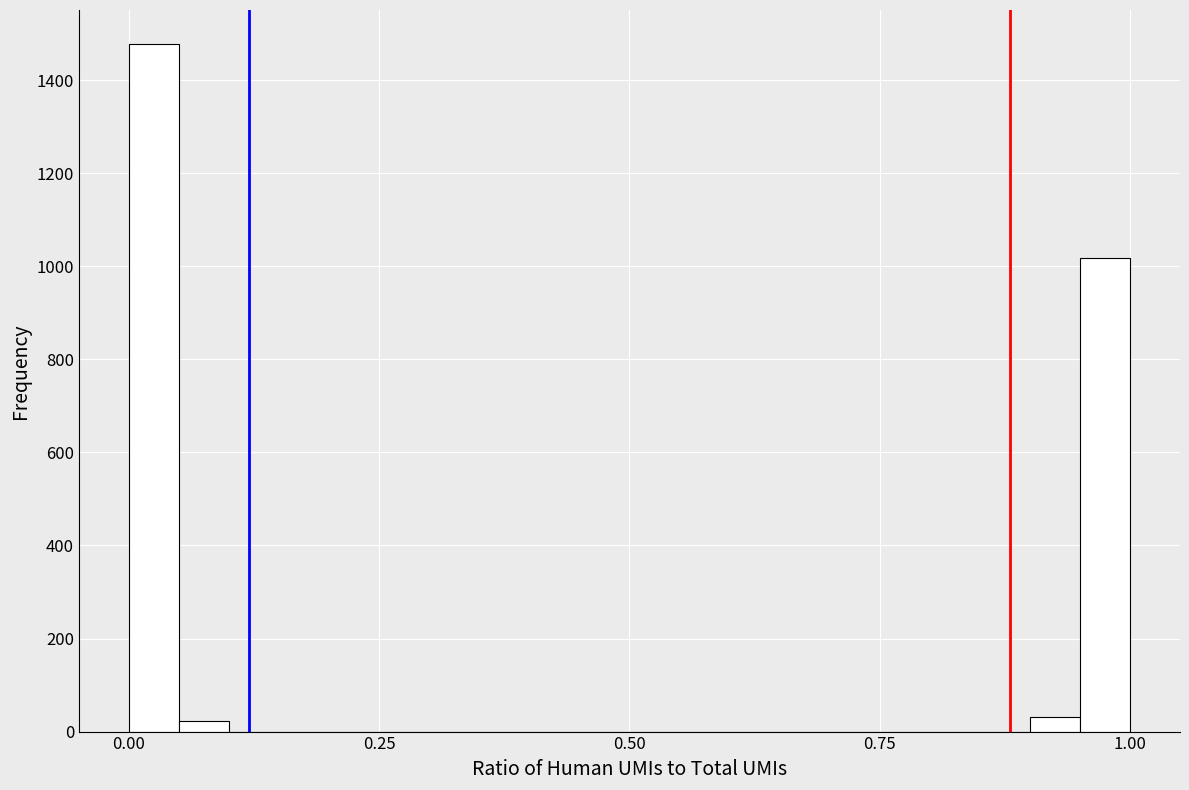

Around what value on the x-axis is the tallest bar? Give the approximate position of its centre, as read against the axis.

0.05